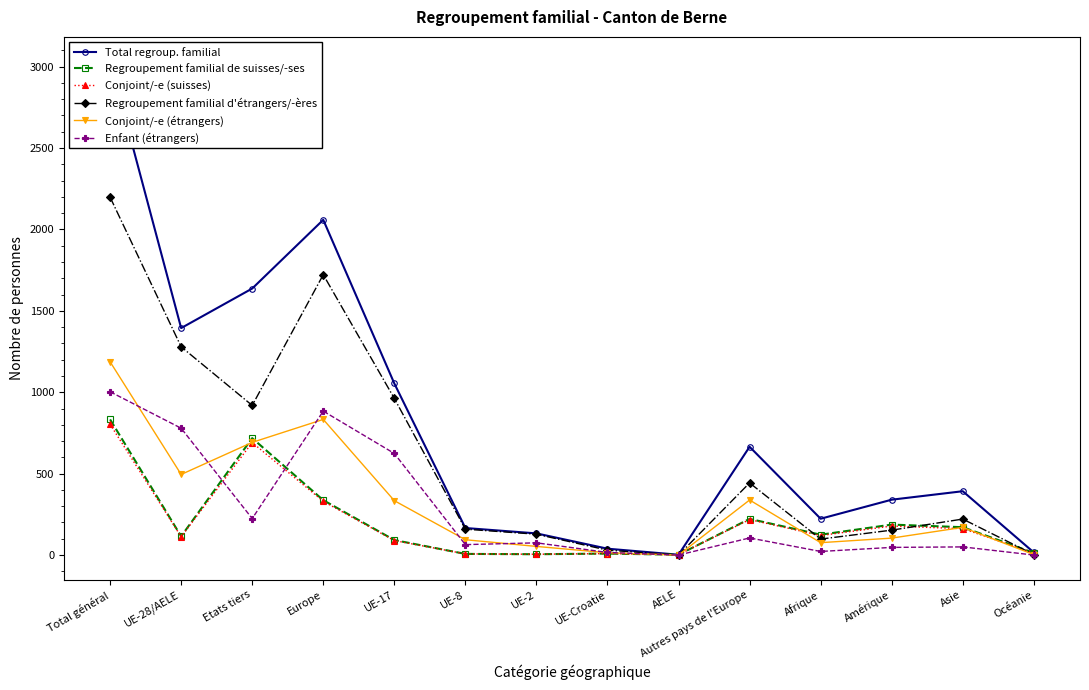

The Regroupement familial d'étrangers/-ères series shows 17 at UE-Croatie. True or false?

False